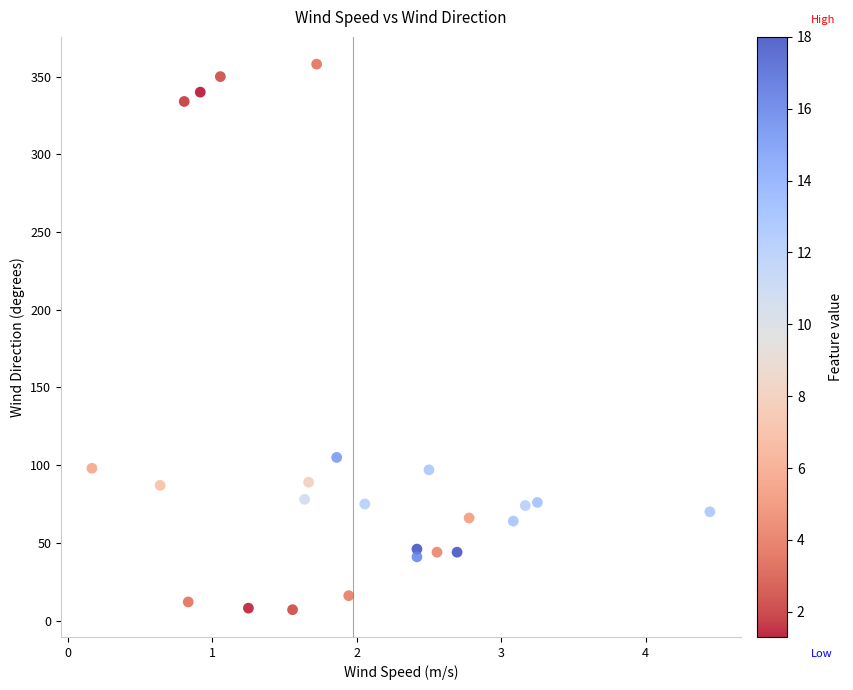

What is the range of Y values (max minus min)?

351